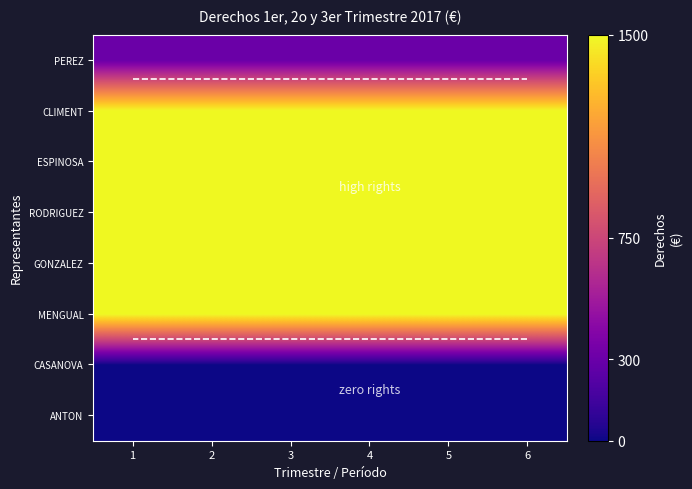

How many categories are shown in the chart?

6